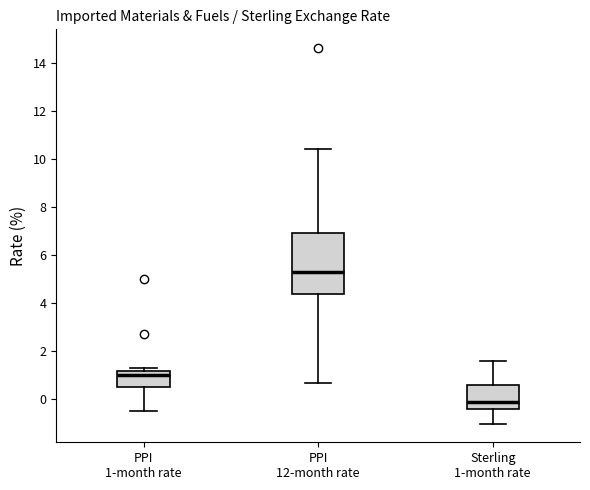

Where does the upper whisker of the box for Sterling 1-month rate end on the y-axis? The values are not printed on the chart, so give them approximately, as read against the axis.

1.6